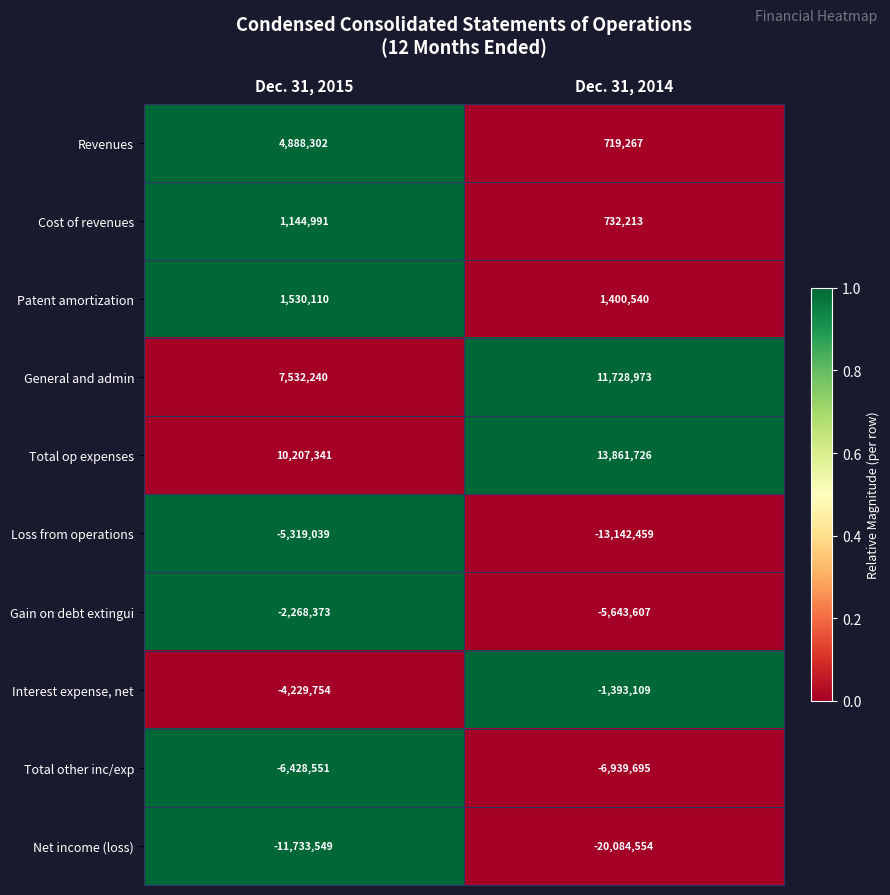

What is the spread (max minus min) of values at Dec. 31, 2015?

21940890